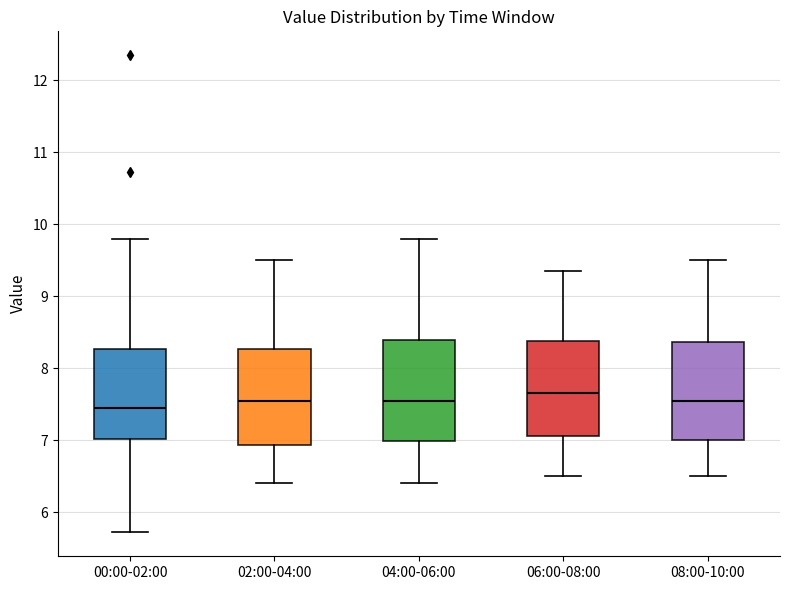

Where is the lower edge of the box for 04:00-06:00 on the y-axis? The values are not printed on the chart, so give them approximately, as read against the axis.

7.0